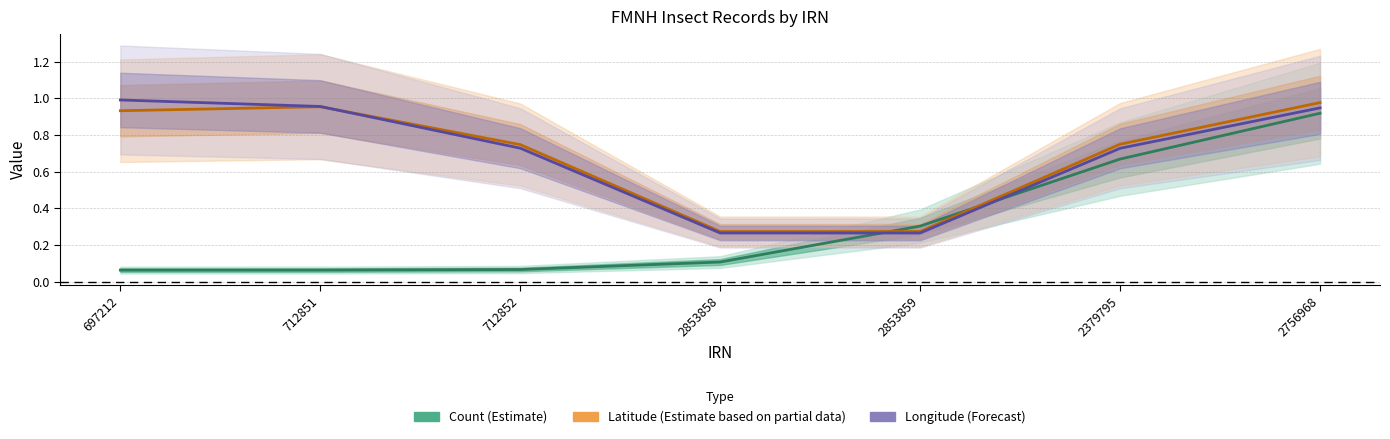

List the series in order of their peak value, lowest first.

Count (Estimate), Latitude (Partial data), Longitude (Forecast)